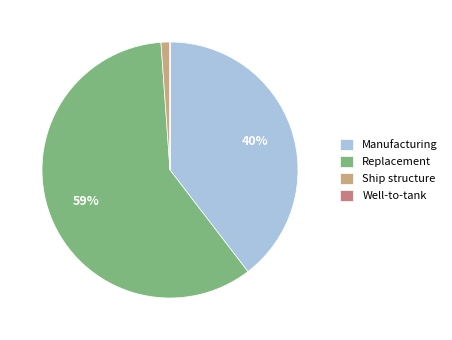

Is it true that Manufacturing is 40% of the pie?

True